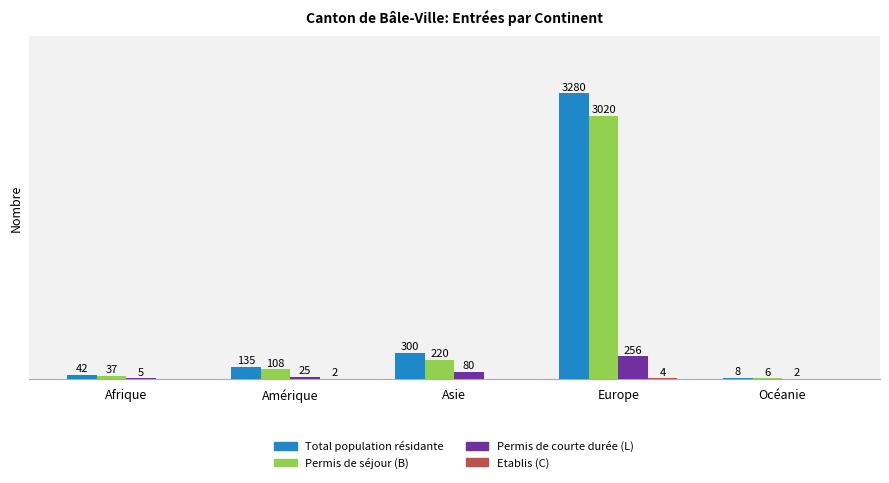

Which series has the largest total across all categories?

Total population résidante